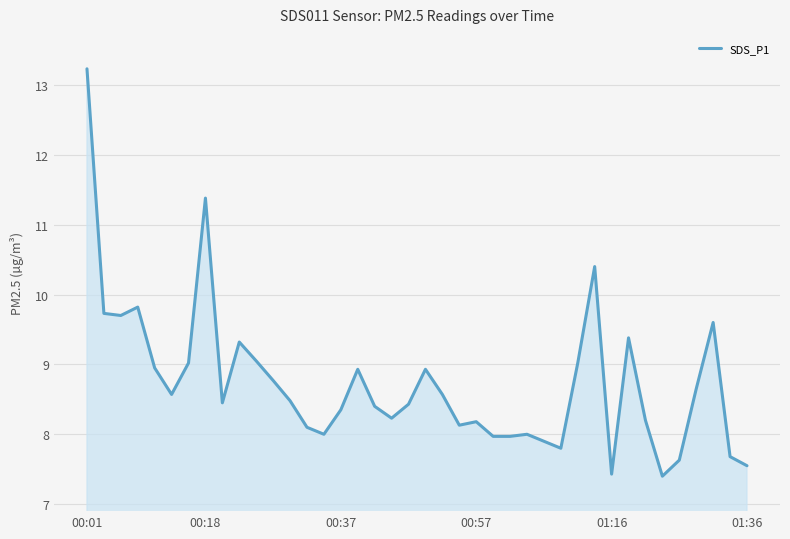

What is the difference between the second highest and minimum values?

4.0